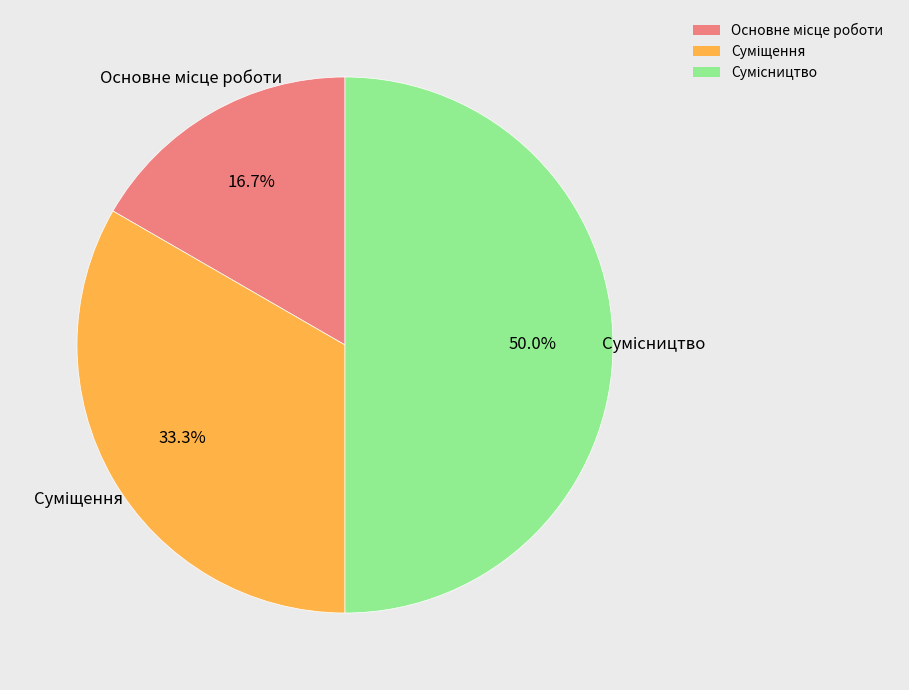

To the nearest percent, what is the difference between the largest and smallest slice percentages?

33%